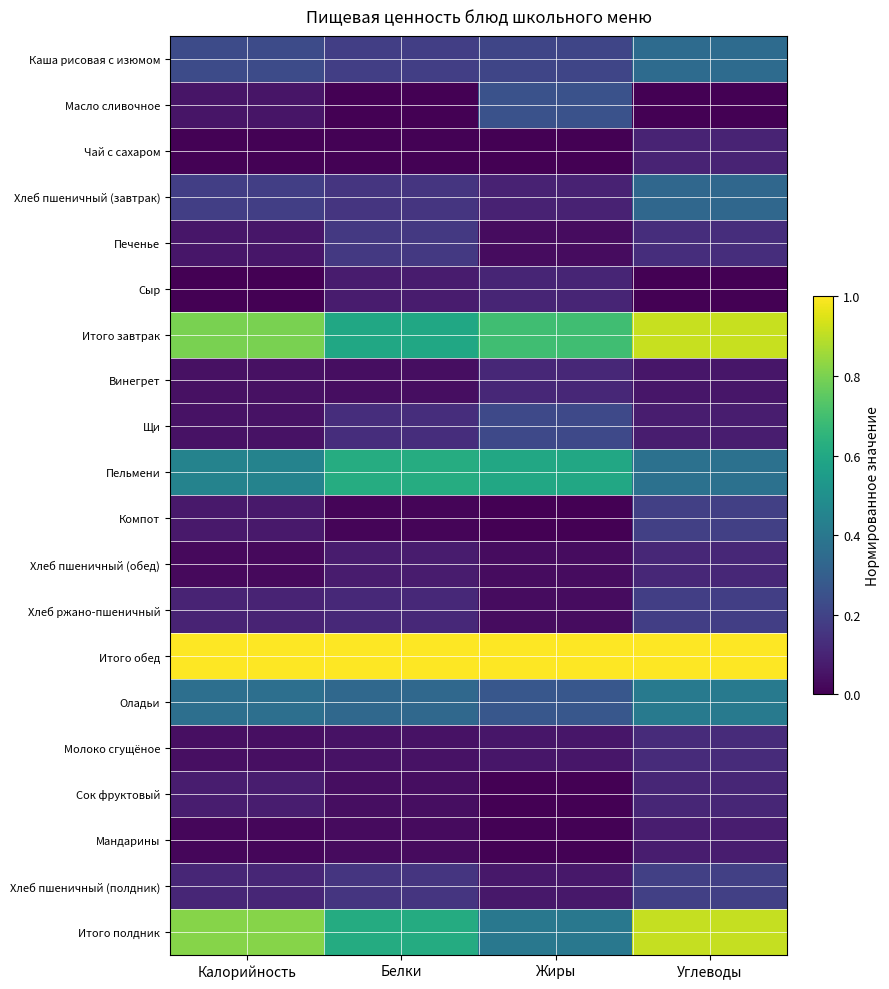

Which has a higher value, Калорийность or Углеводы?

Углеводы